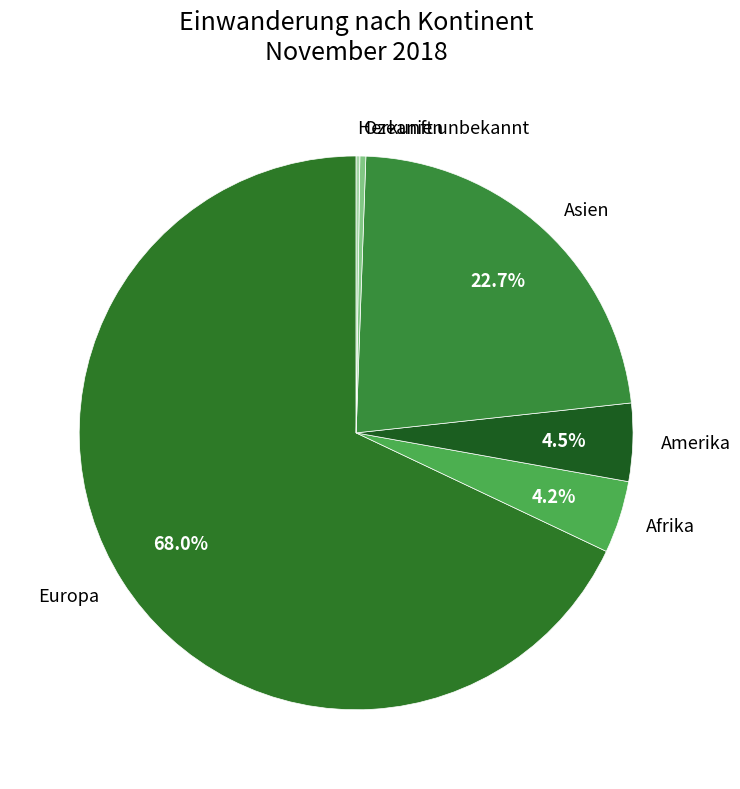

What is the majority slice?

Europa